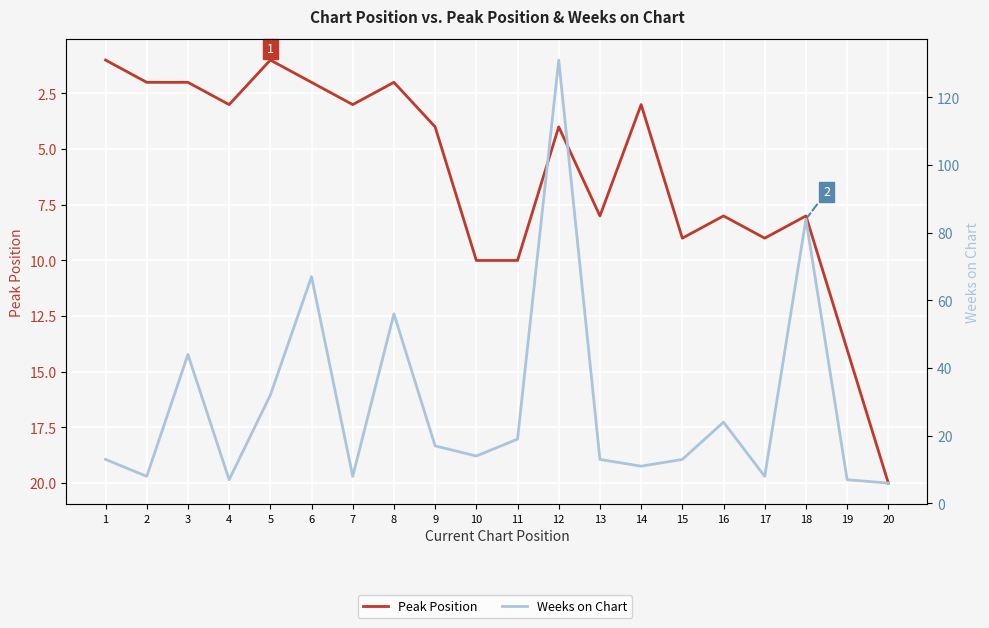

Which series has the widest spread of values?

Weeks on Chart